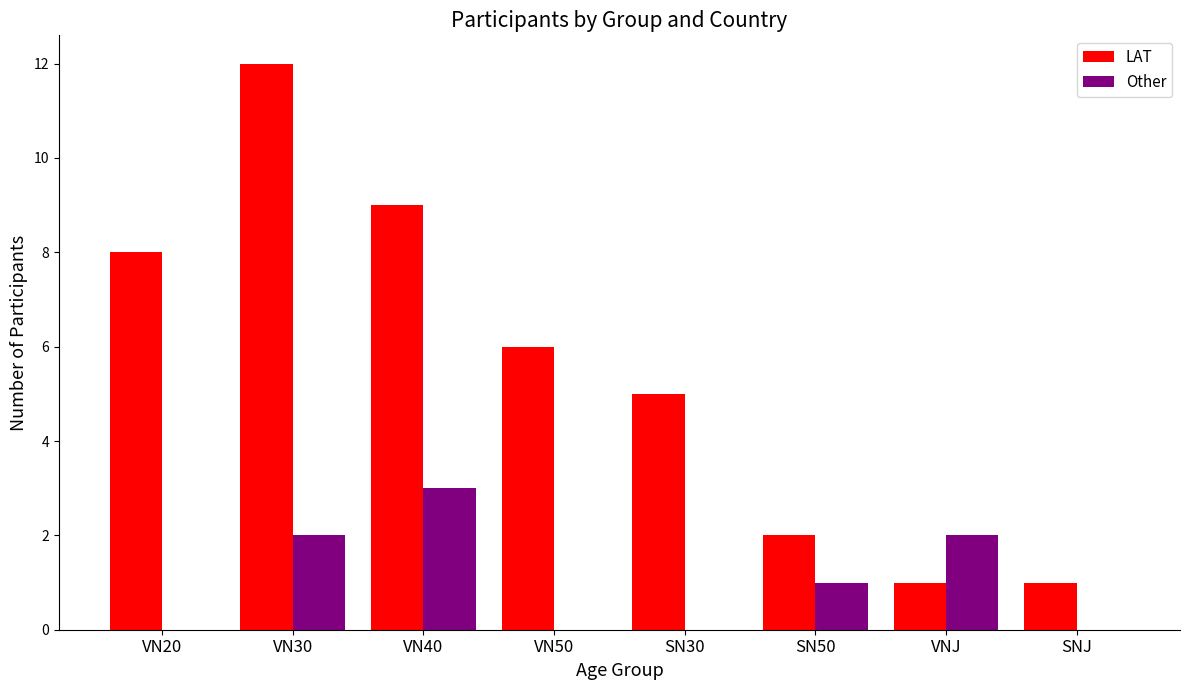

The value of Other at SNJ is 1. True or false?

False